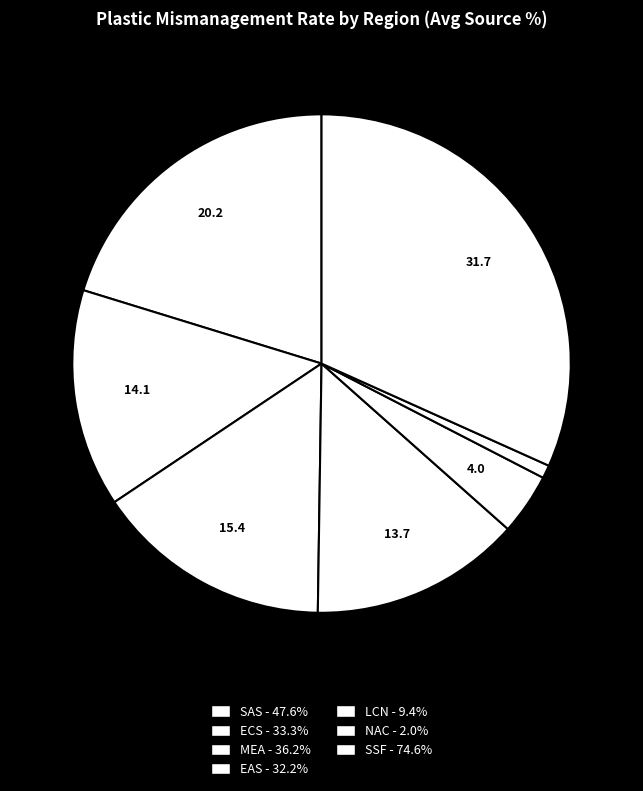

How many segments does this pie chart have?

7